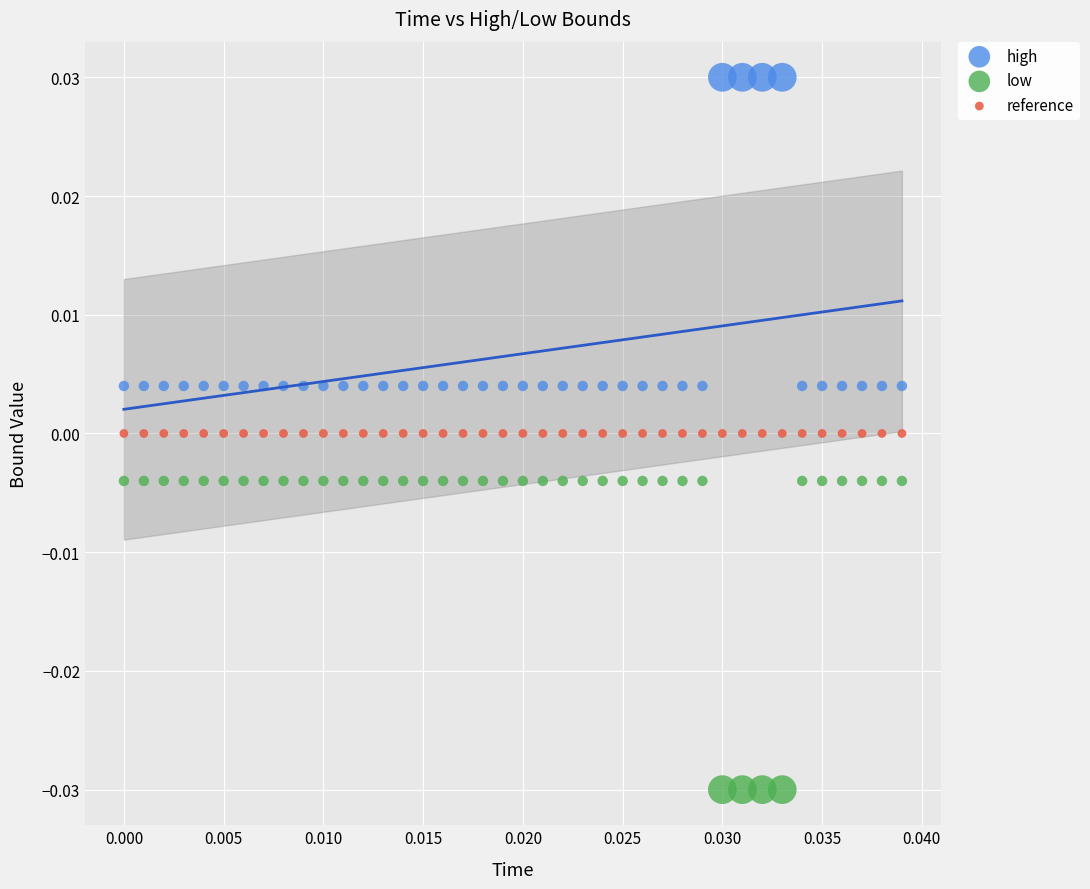

Which series reaches the maximum Y coordinate?

high